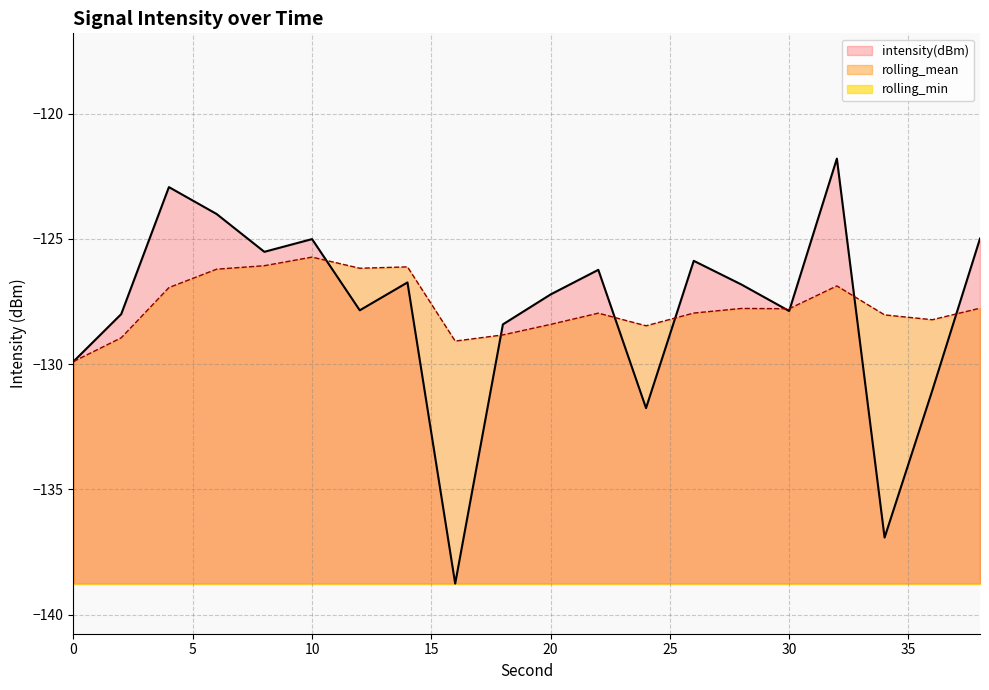

The value of intensity(dBm) at 0 is -41.7. True or false?

False